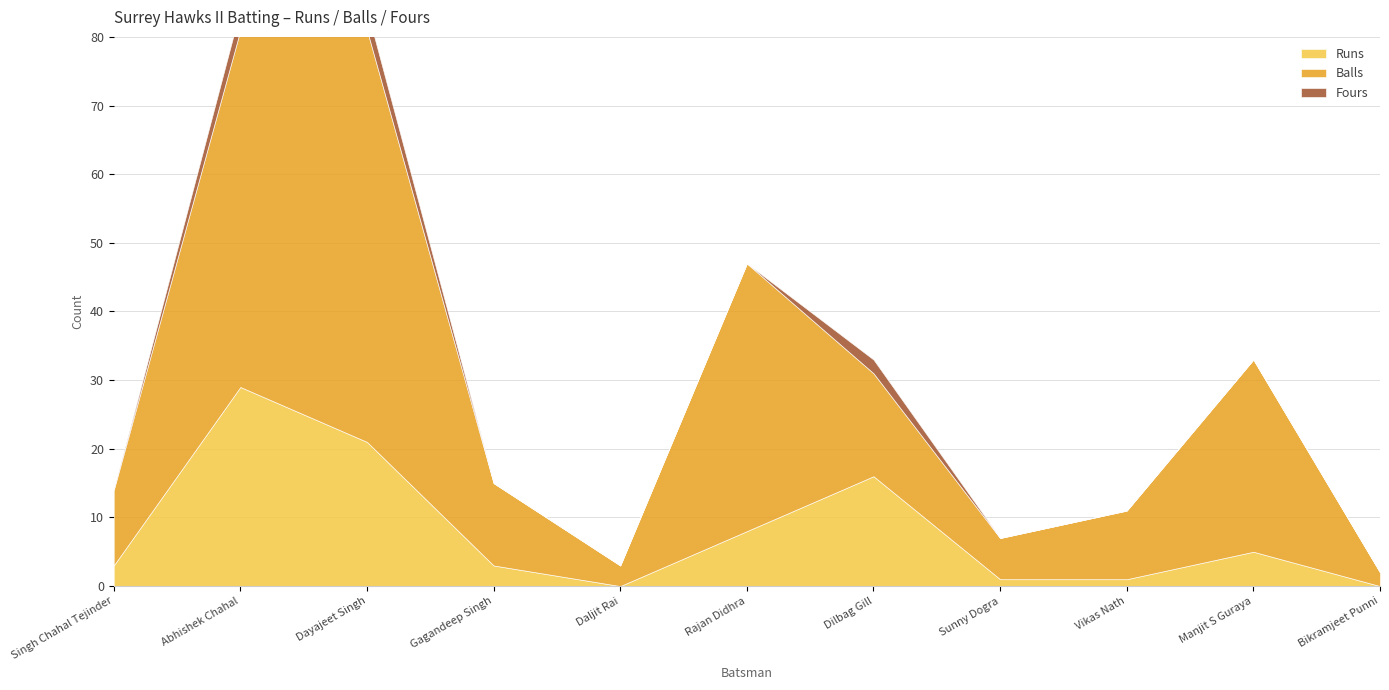

What is the sum of the Balls values at Dayajeet Singh and Sunny Dogra?

66